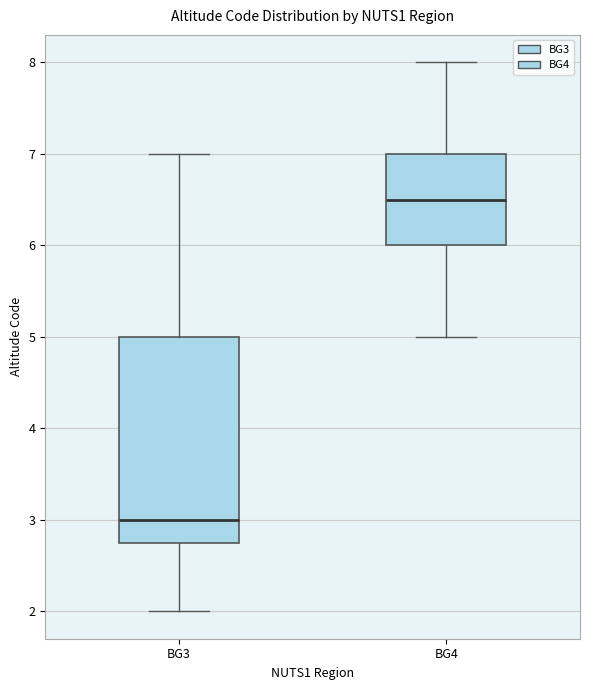

Where is the upper edge of the box for BG3 on the y-axis? The values are not printed on the chart, so give them approximately, as read against the axis.

5.0